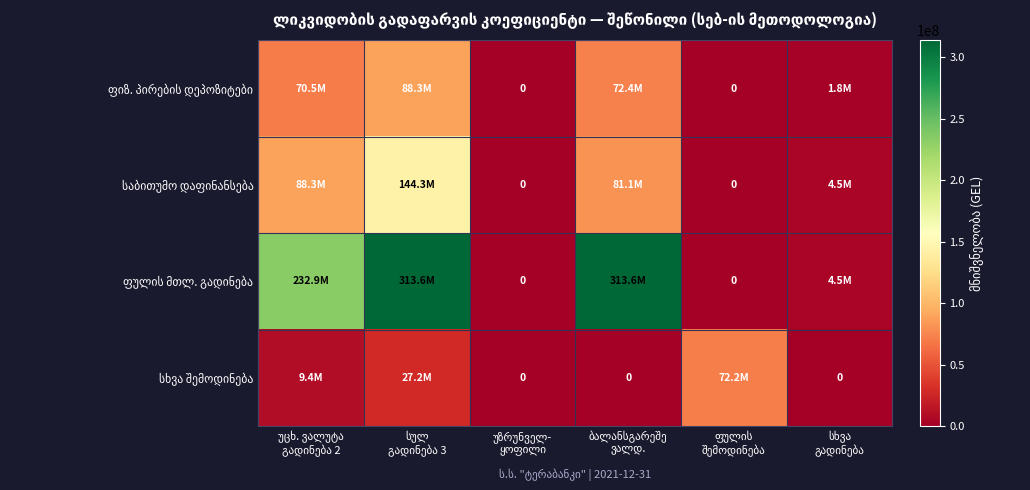

Where is სხვა შემოდინება nearest to the value 36112844?

სულ გადინება 3